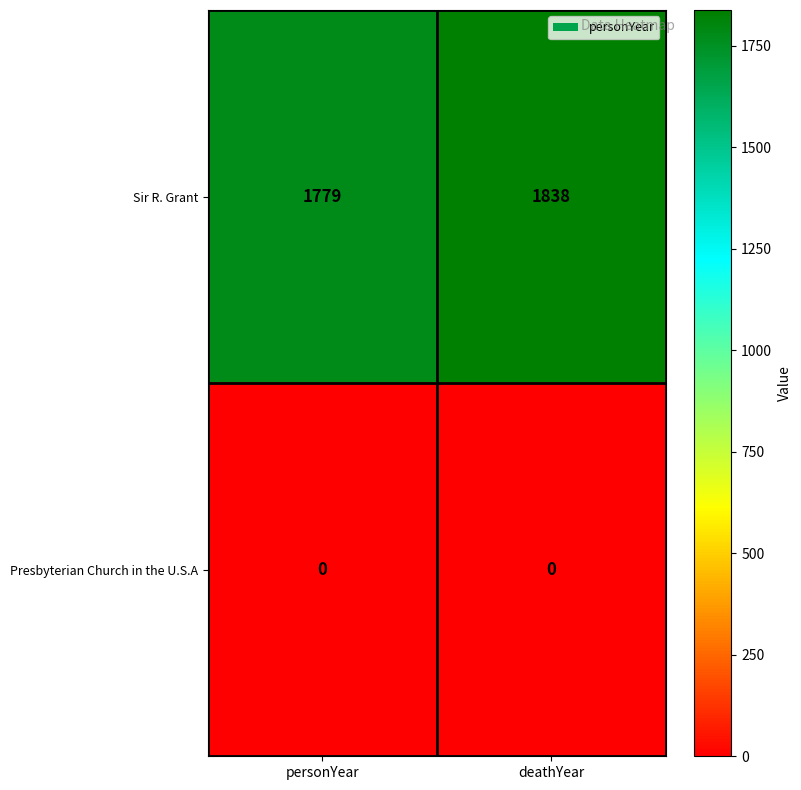

Rank the series at personYear from highest to lowest value.

Sir R. Grant, Presbyterian Church in the U.S.A